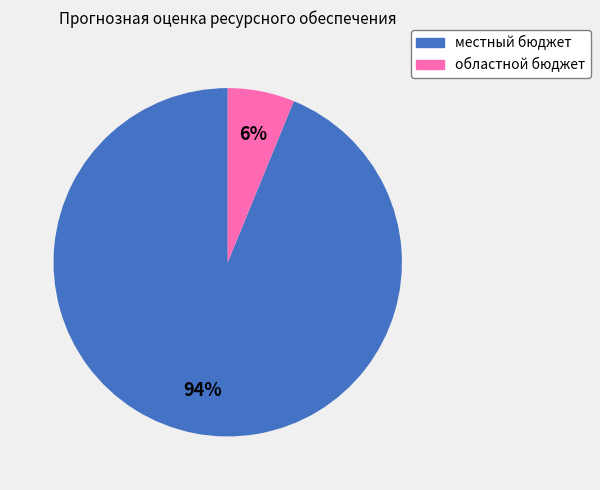

To the nearest percent, what is the average slice percentage?

50%